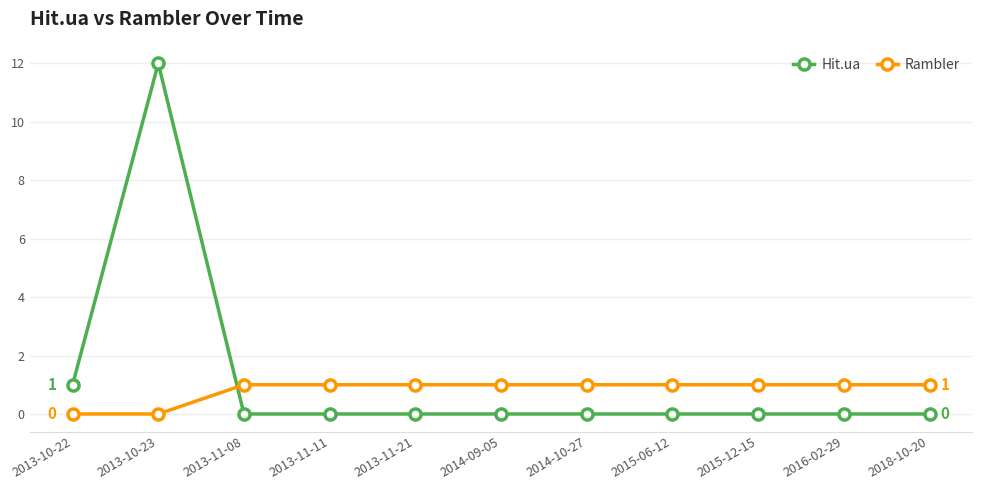

Which series has the largest range (max minus min)?

Hit.ua